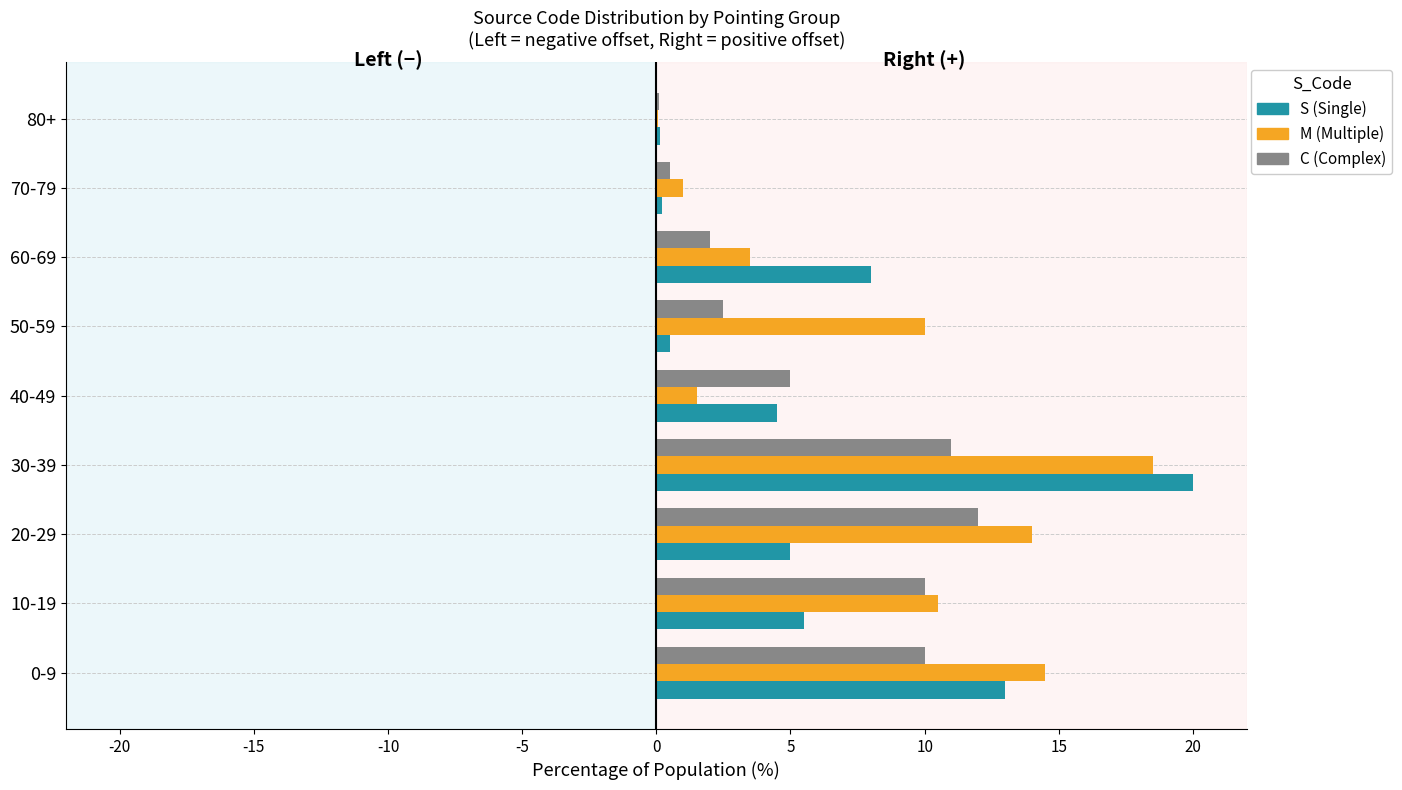

How many data points in M are above 10?

4